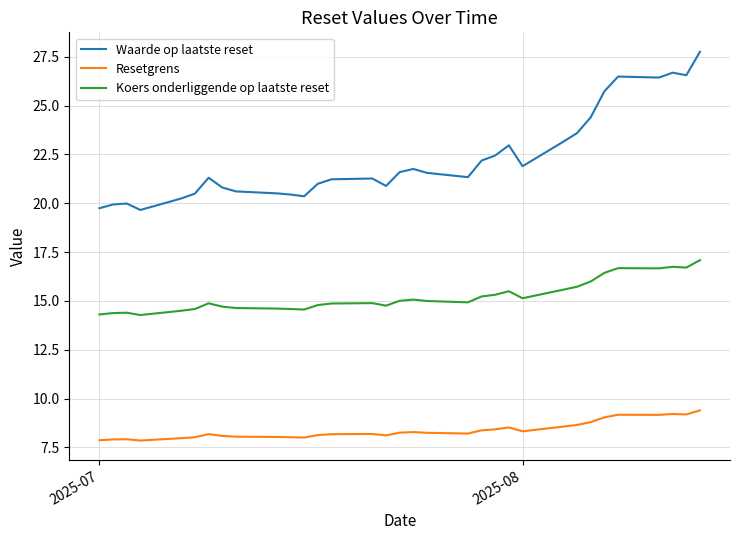

Which series has the largest total across all categories?

Waarde op laatste reset